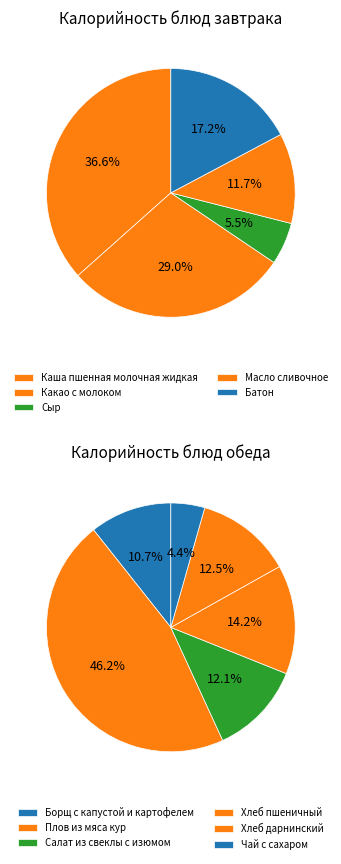

Do Чай с сахаром and Хлеб пшеничный together represent more than half of the pie?

No